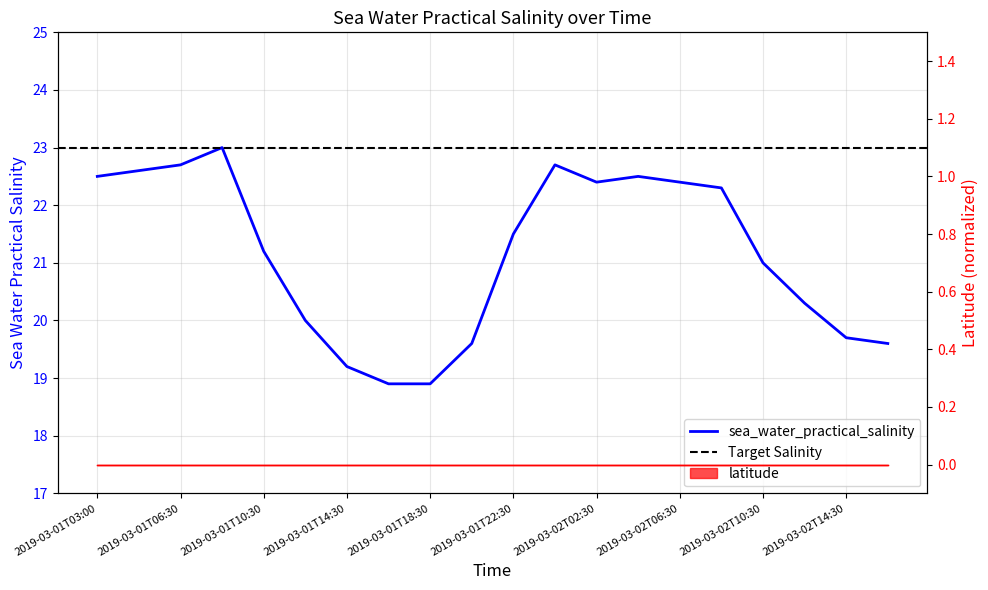

True or false: there are more than 2 points higher than both neighbors.

True